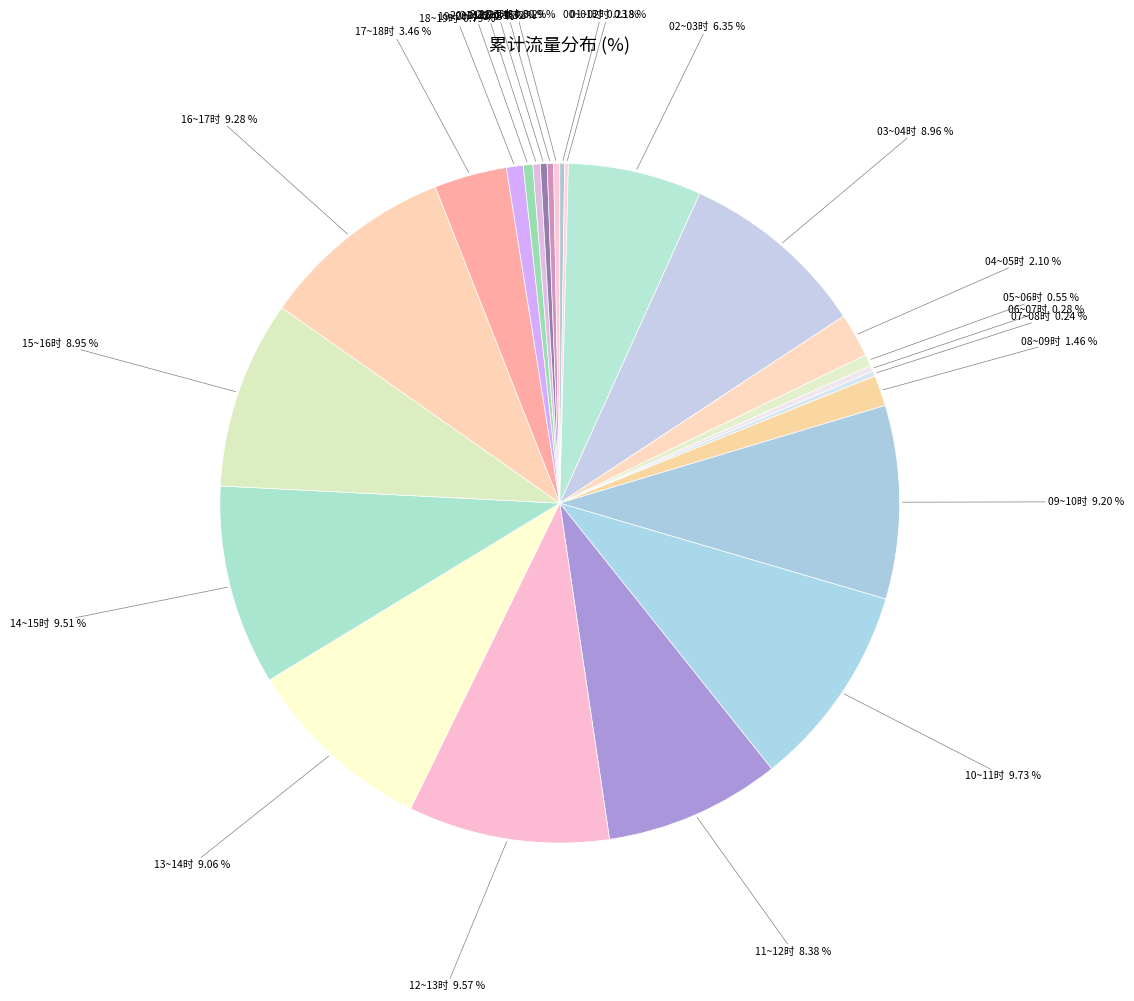

How many segments does this pie chart have?

24